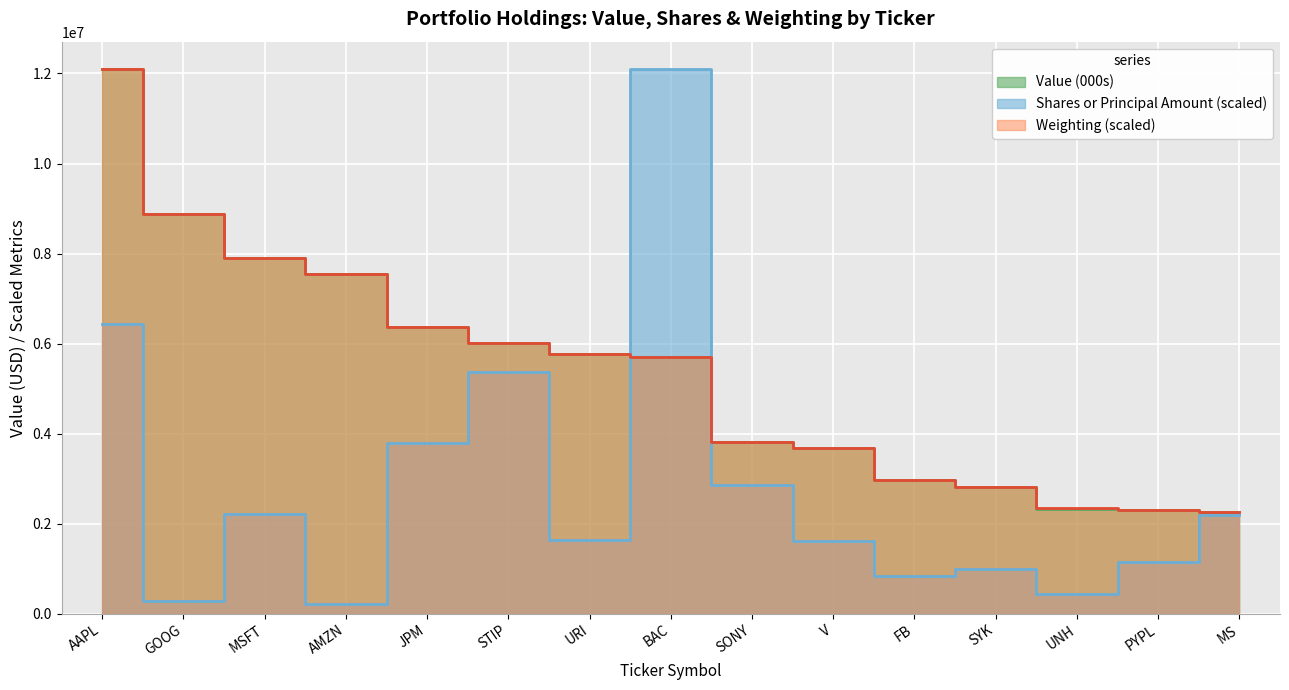

Reading left to right, list all the values displayed in this chart.

Value (000s): 12102000.0	8878000.0	7908000.0	7549000.0	6361000.0	6007000.0	5767000.0	5693000.0	3817000.0	3683000.0	2973000.0	2809000.0	2335000.0	2291000.0	2265000.0
Shares or Principal Amount: 6445163.8	290137.8	2223601.8	214104.3	3798838.3	5364996.2	1641245.7	12102000.0	2855985.0	1607011.7	835990.3	993447.8	439840.6	1149013.8	2182464.3